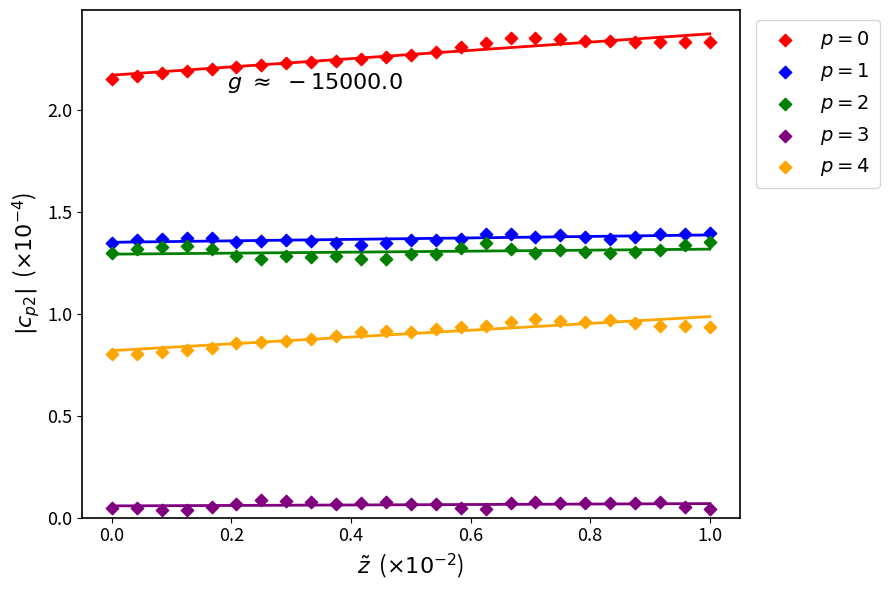

How many data points are displayed?

125